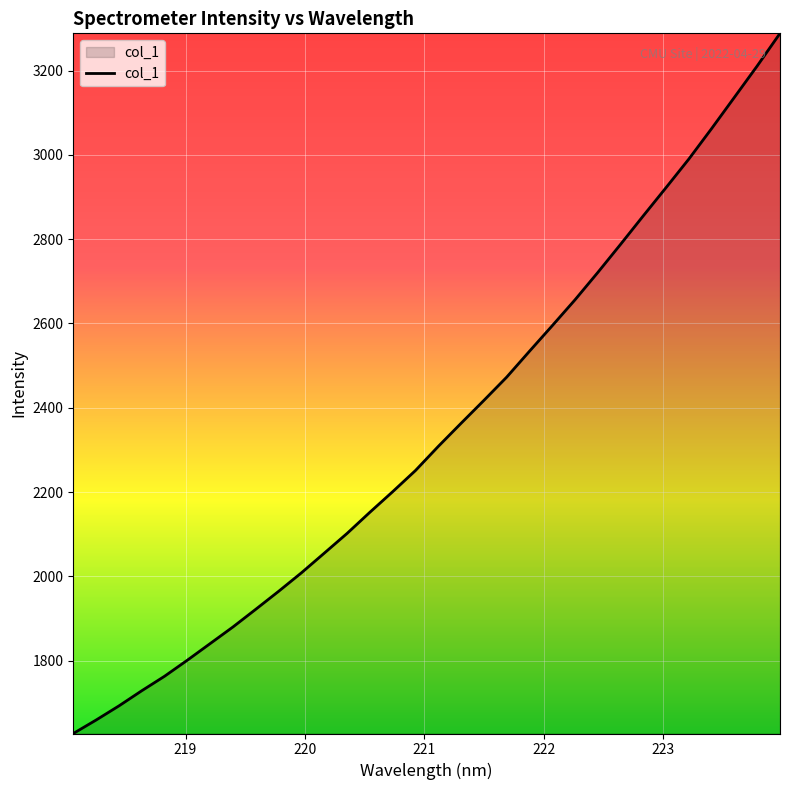

What is the smallest value displayed?

1627.1